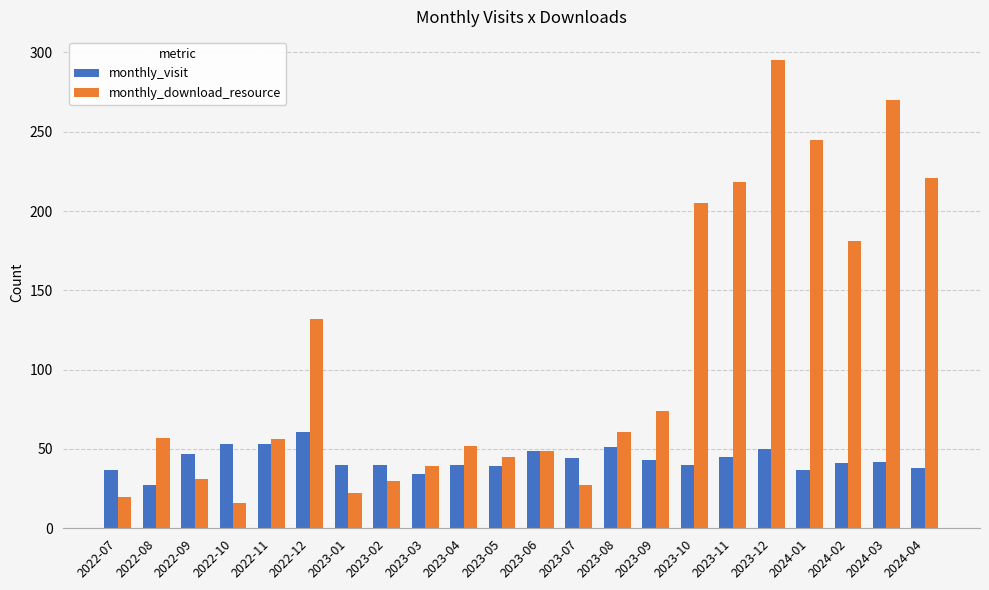

What is the difference between the monthly_visit values at 2022-10 and 2023-04?

13